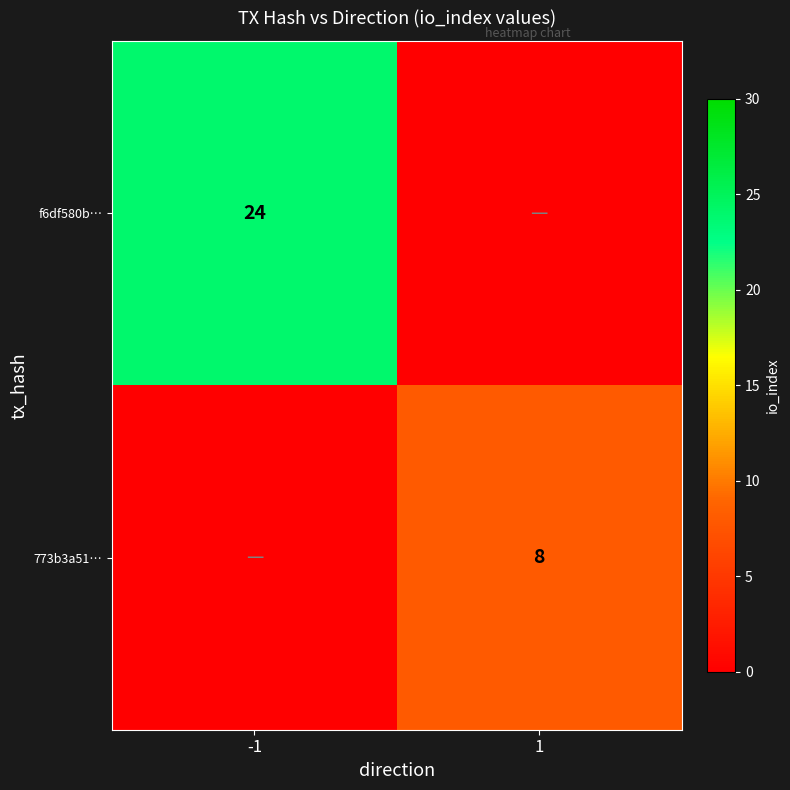

The value of f6df580b… at -1 is 24. True or false?

True